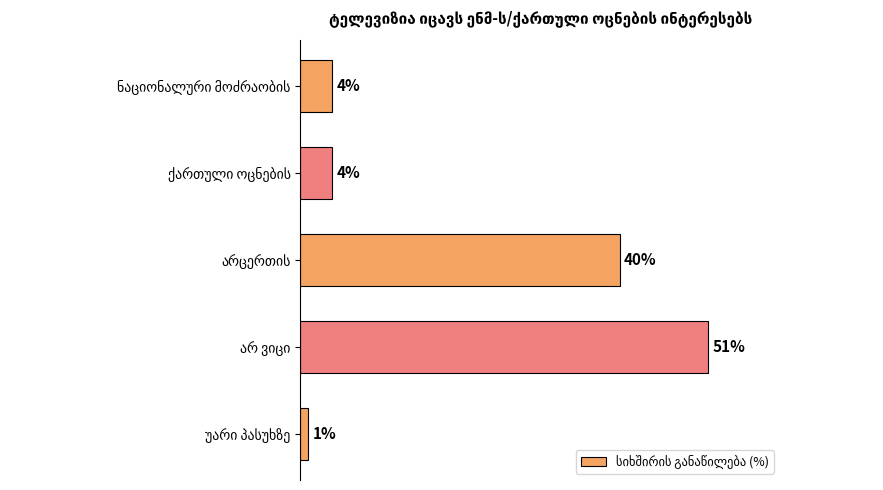

What is the maximum value shown in the chart?

51